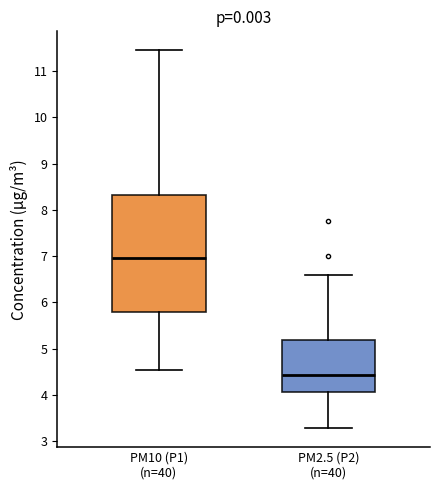

Reading left to right, transcribe this box plot: for each box, give where its median line is, the range the box spans, and where its two whiskers end, as read against the y-axis. The values are not printed on the chart, so give them approximately, as read against the axis.

PM10 (P1) (n=40): median 7.0, box 5.8 to 8.3, whiskers 4.5 to 11.5
PM2.5 (P2) (n=40): median 4.4, box 4.1 to 5.2, whiskers 3.3 to 6.6